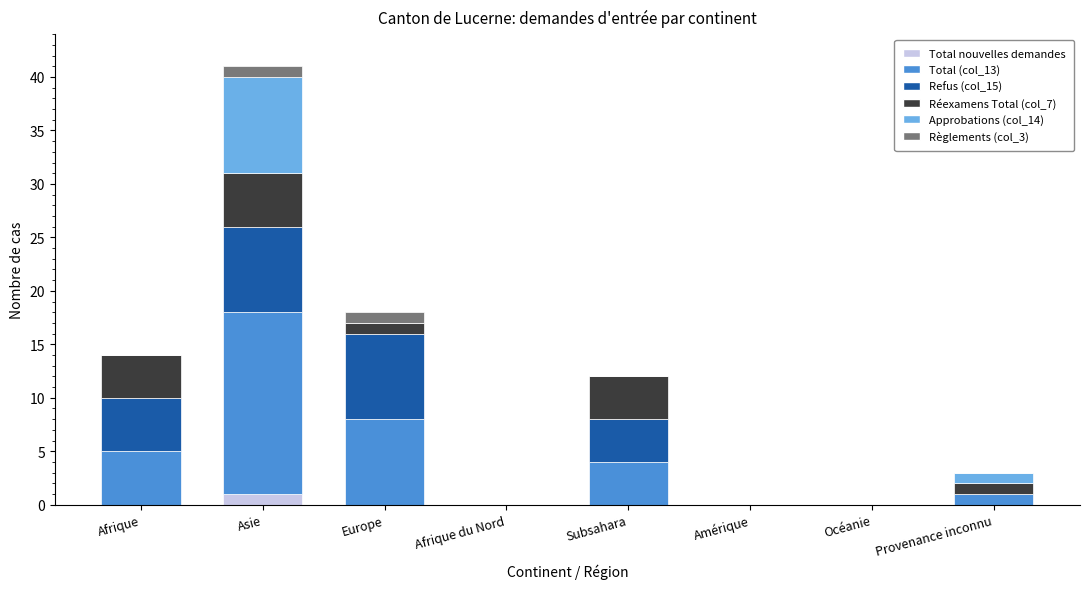

At which category is the sum across all series the highest?

Asie